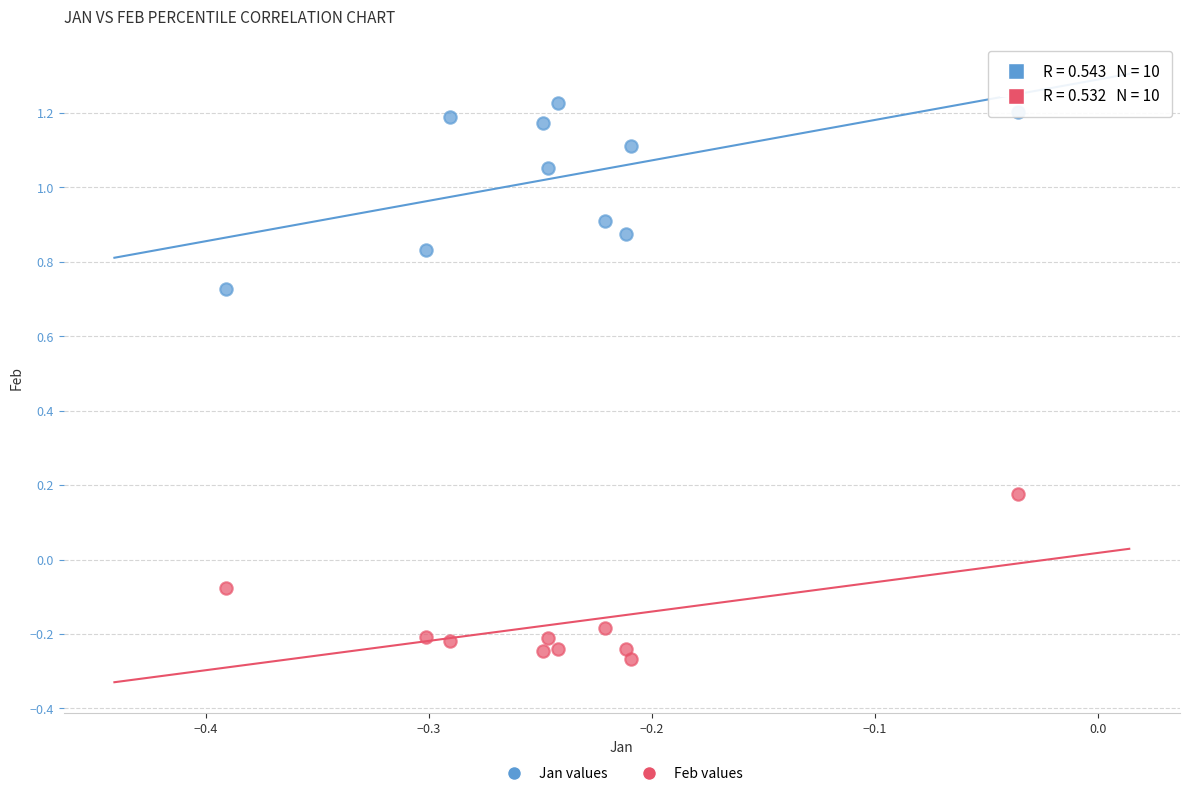

Across all data points, what is the range of Y values (max minus min)?

1.5